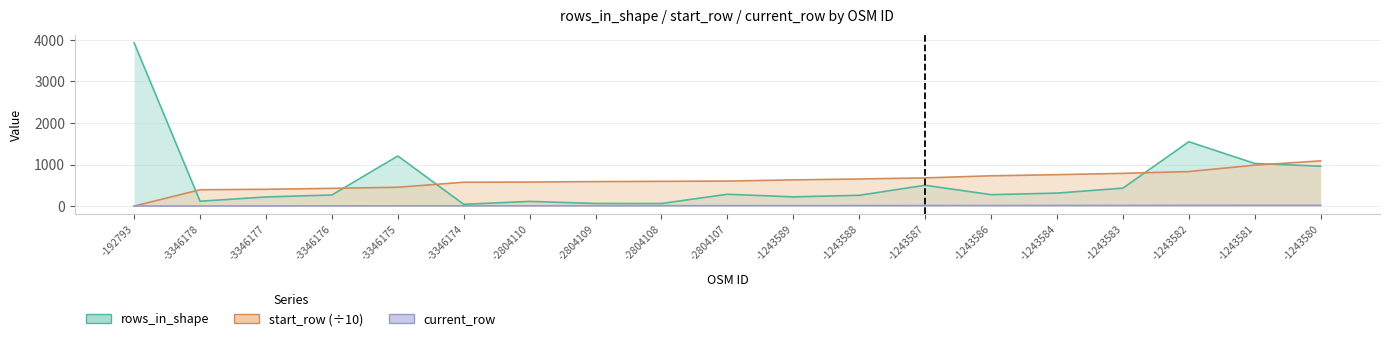

What is the sum of all rows_in_shape values?

11844.0